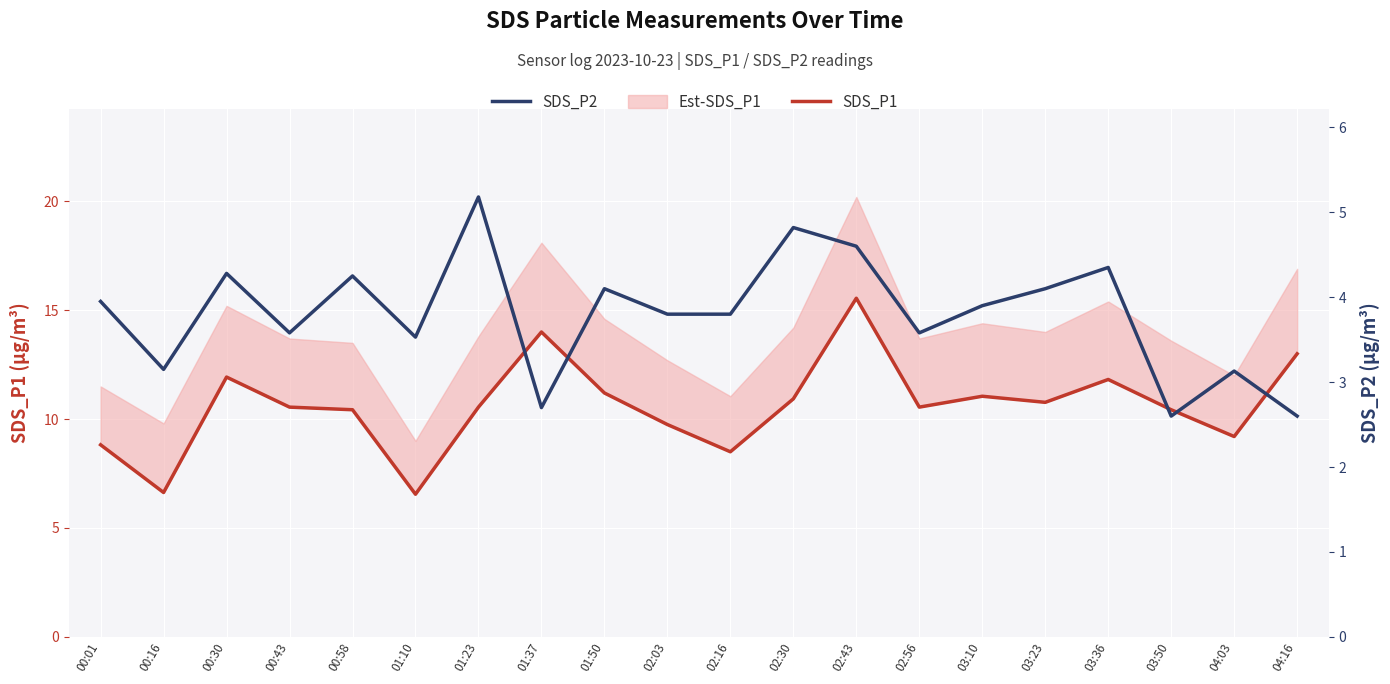

What is the difference between the SDS_P1 values at 01:37 and 02:16?

5.5